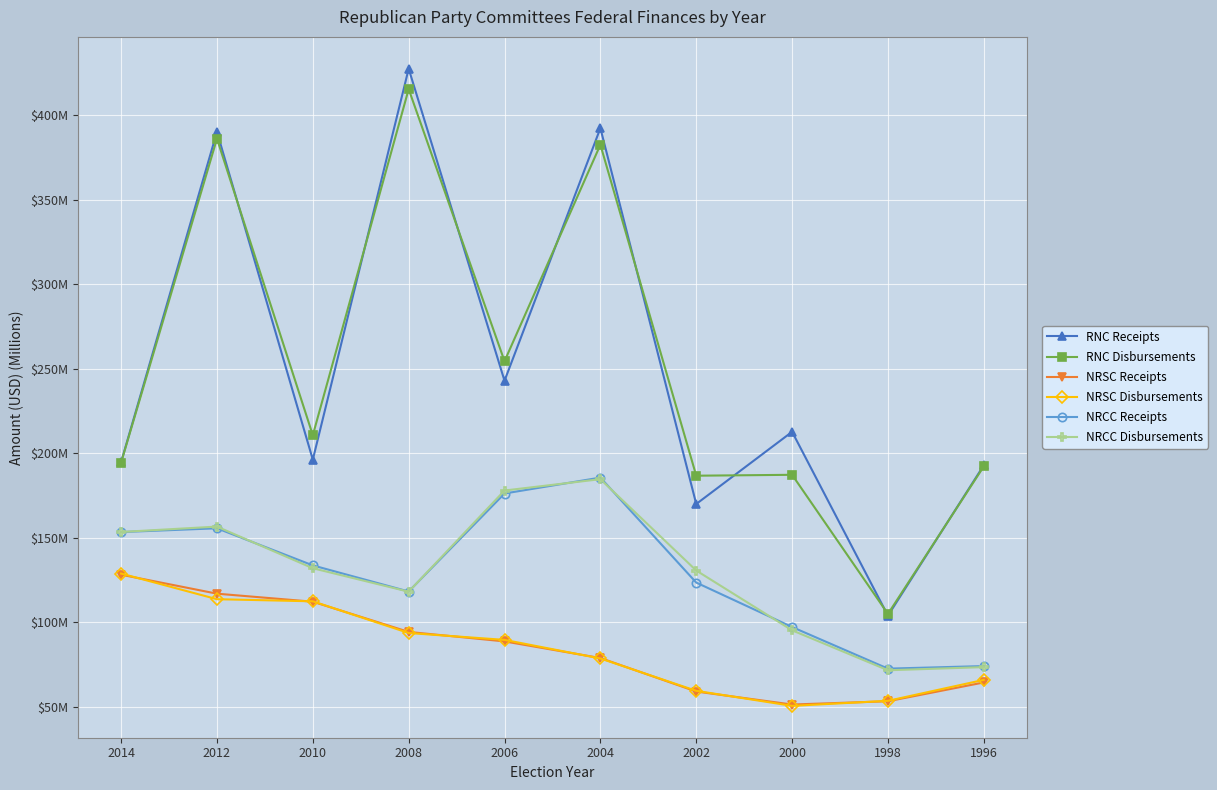

What is the average value of the NRCC Receipts series?

129.1